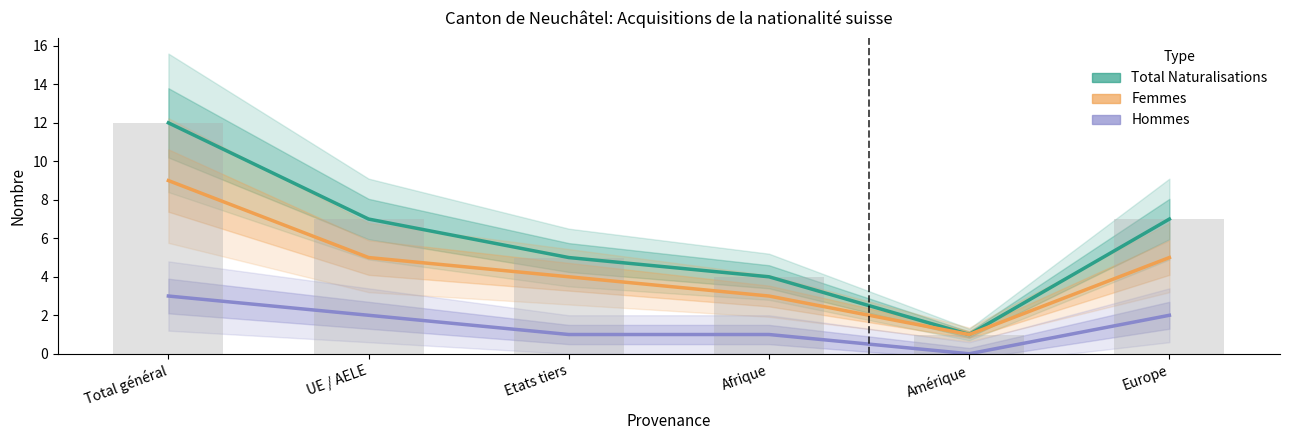

Which series has the largest range (max minus min)?

Total Naturalisations